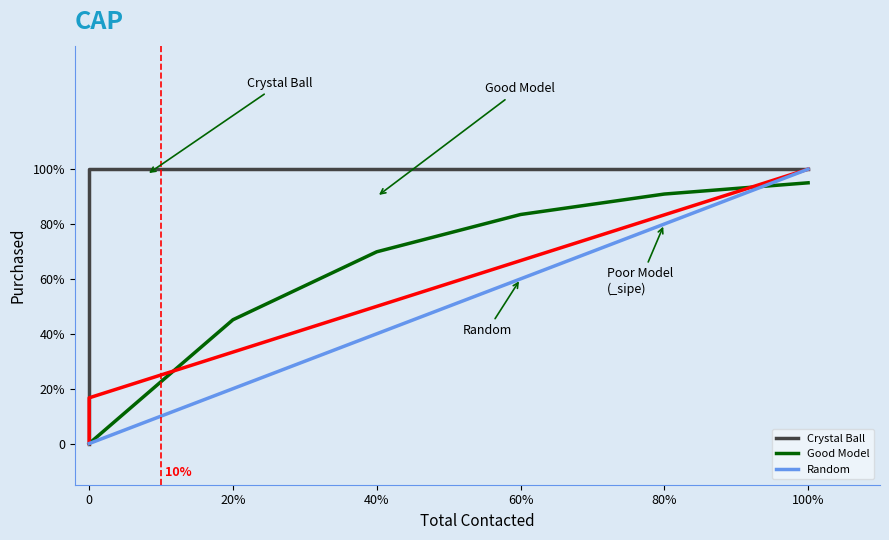

At how many categories does at least one series exceed 21?

6